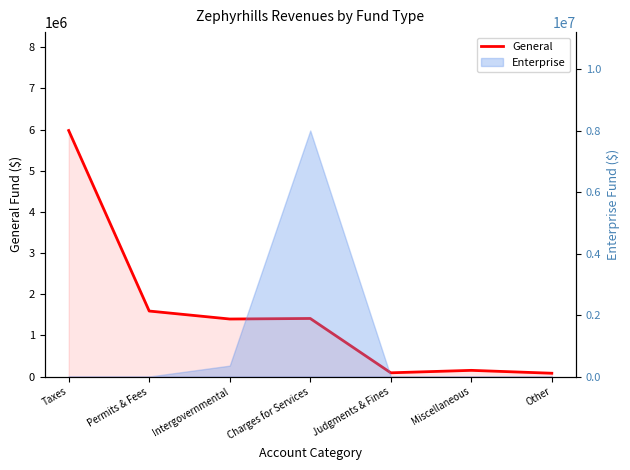

Rank the categories by value from highest to lowest.

Taxes, Permits & Fees, Charges for Services, Intergovernmental, Miscellaneous, Judgments & Fines, Other